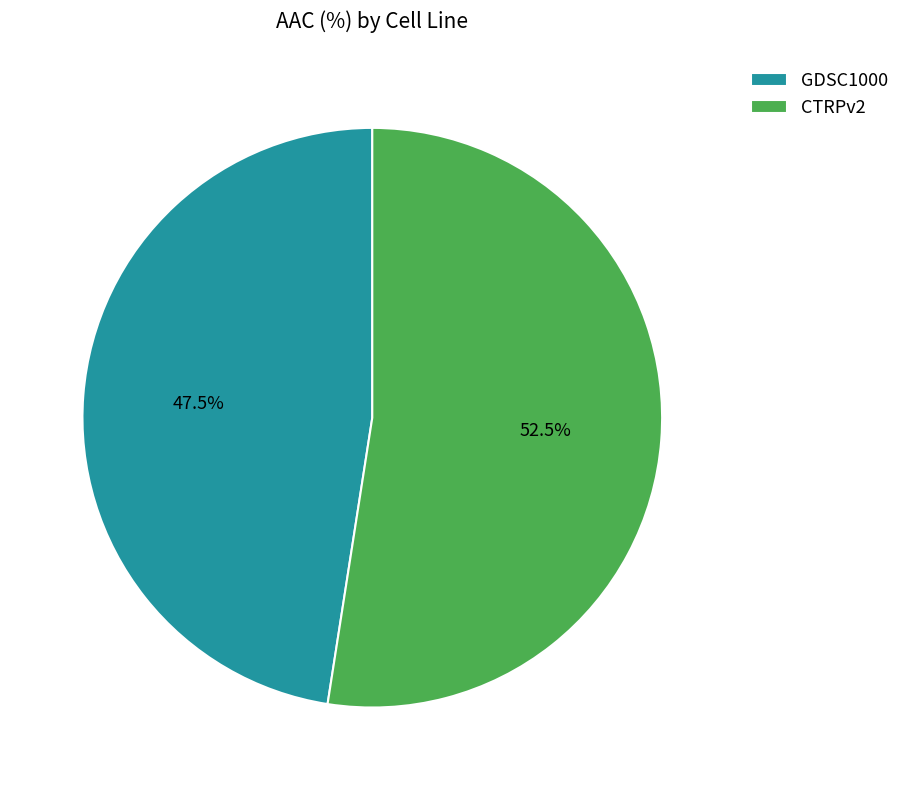

What is the smallest slice in the pie chart?

GDSC1000